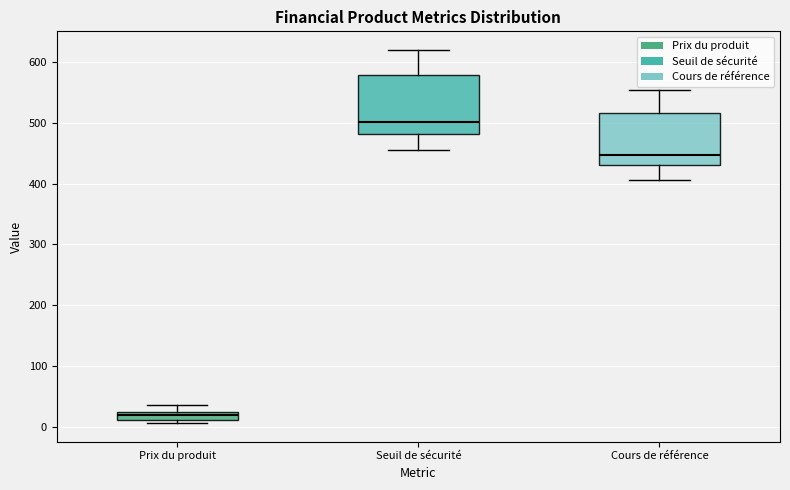

Where does the median line of the box for Cours de référence sit on the y-axis? The values are not printed on the chart, so give them approximately, as read against the axis.

450